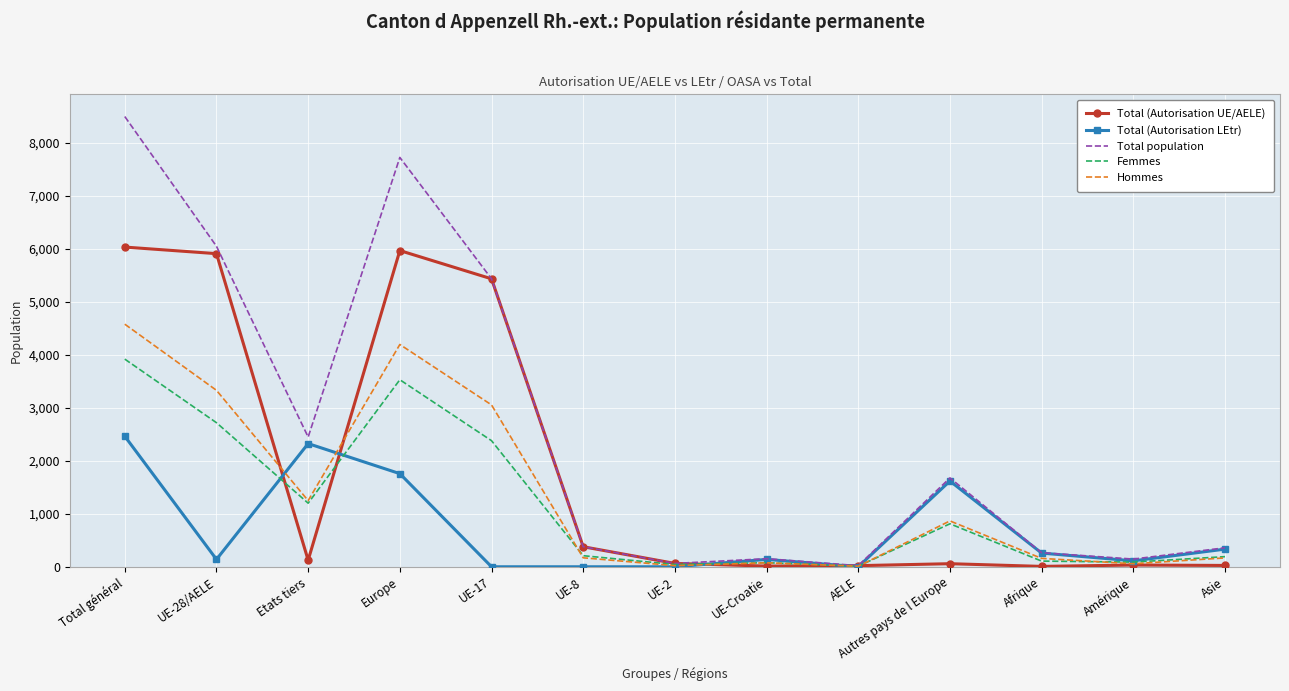

Count the number of categories in the chart.

13